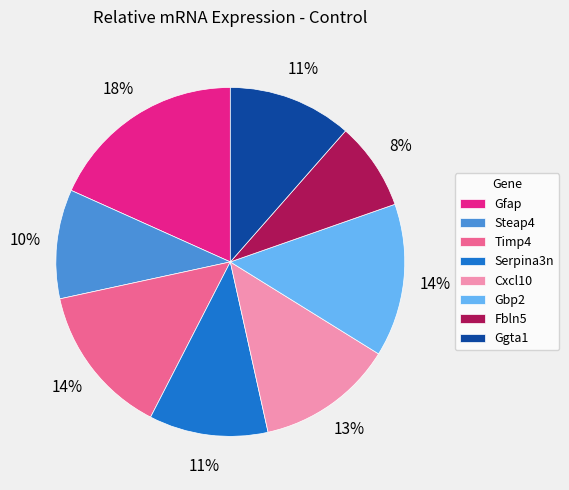

Which category has the smallest portion of the pie?

Fbln5